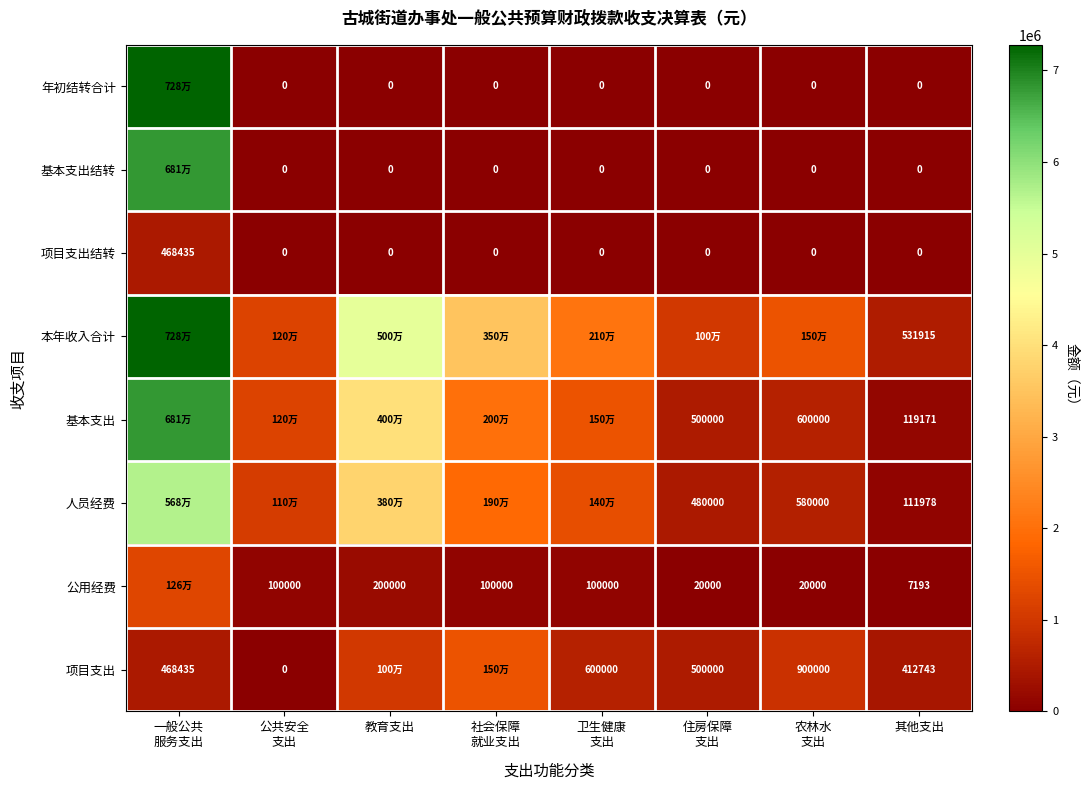

How many positive values does the 项目支出结转 series have?

1